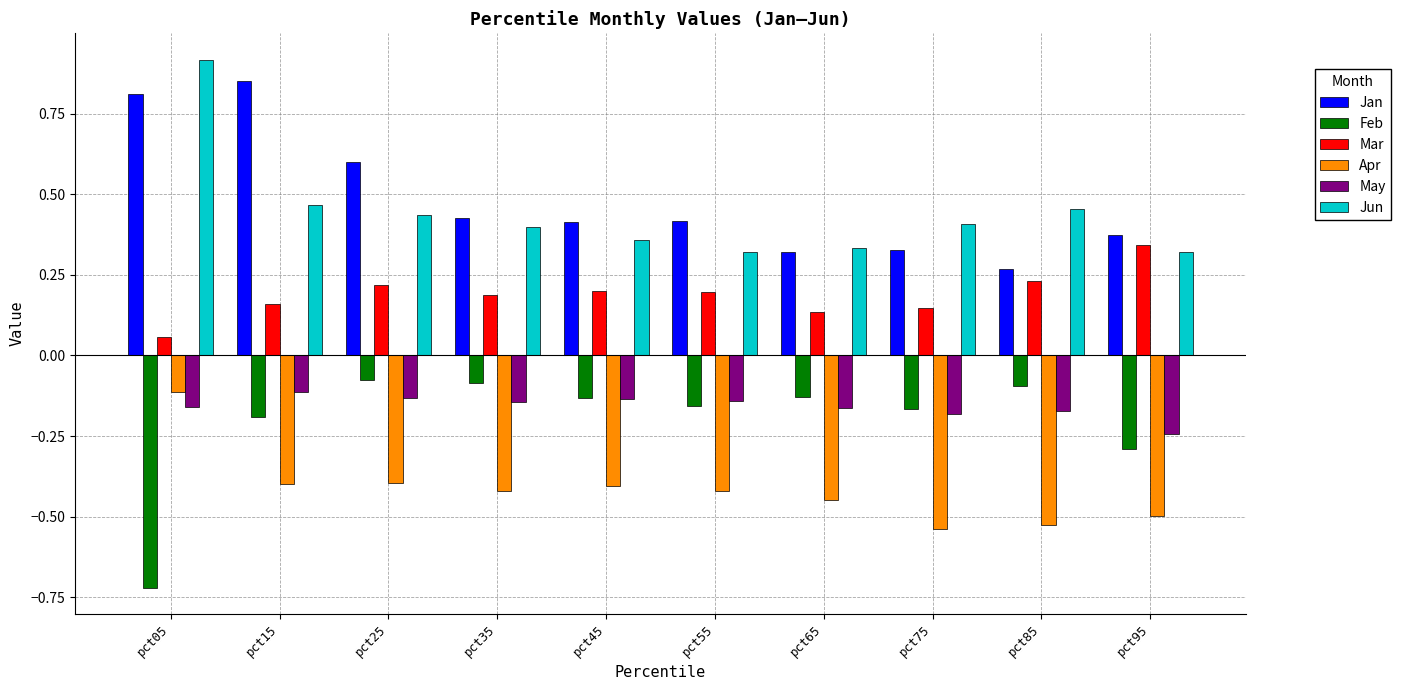

Count the number of categories in the chart.

10